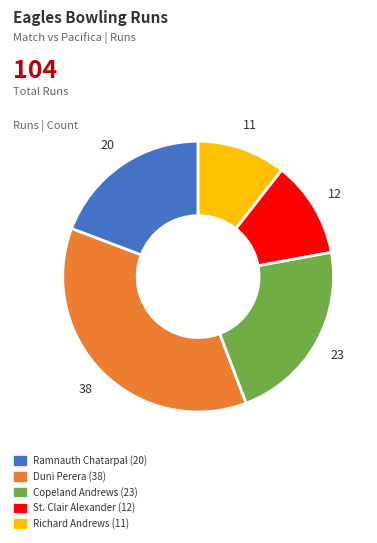

Does Duni Perera (38) represent more than half of the total?

No